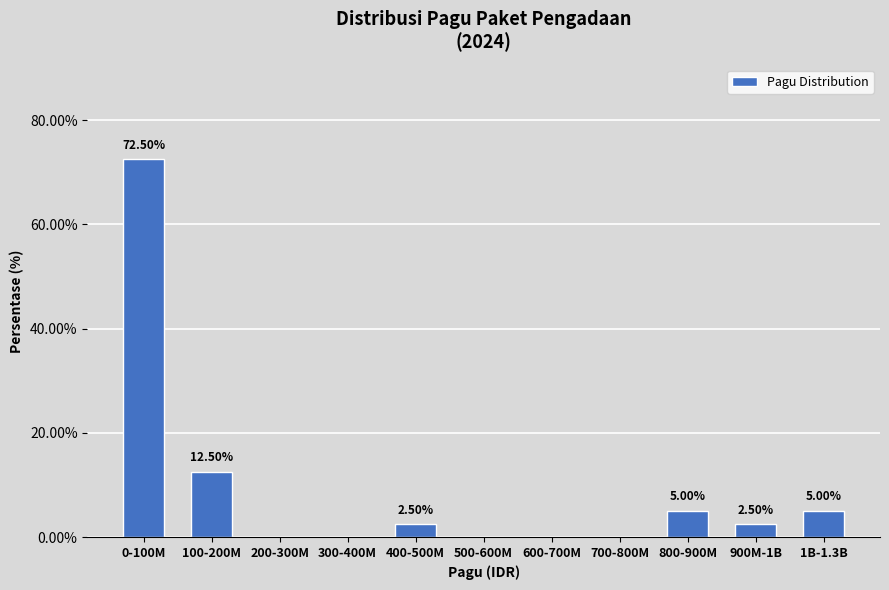

What is the ratio of the value at 900M-1B to the value at 1B-1.3B?

0.5